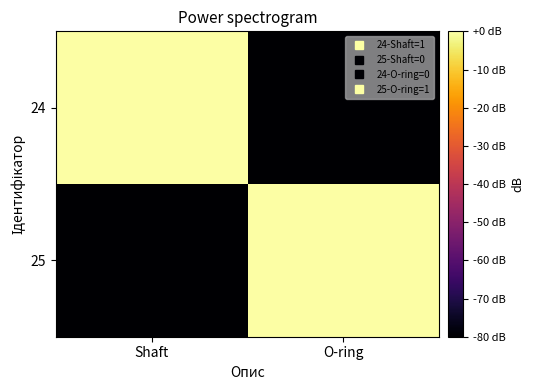

Which has a higher value, Shaft or O-ring?

Shaft